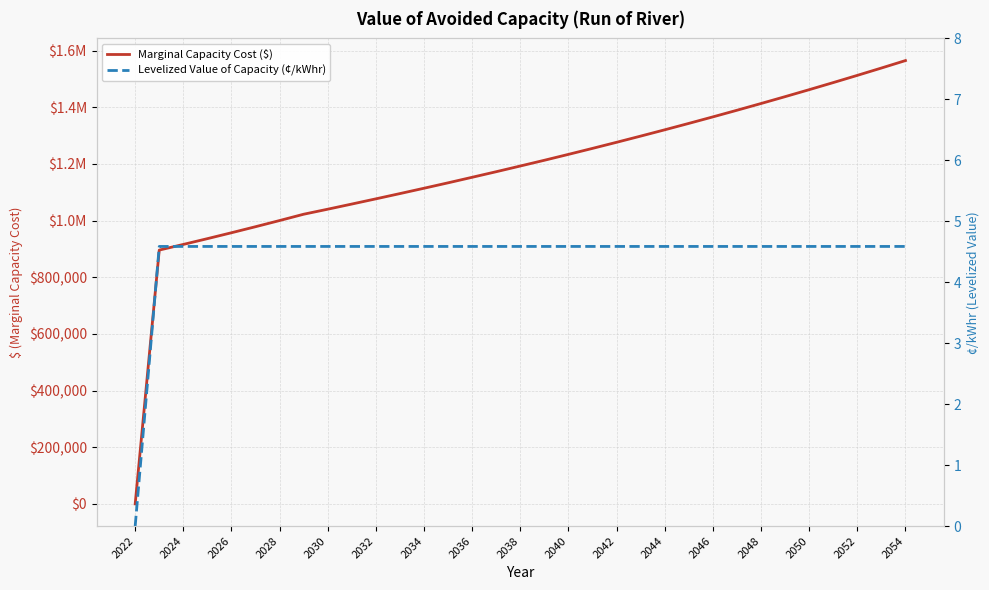

What is the difference between the highest and lowest values at 23?

1343065.0